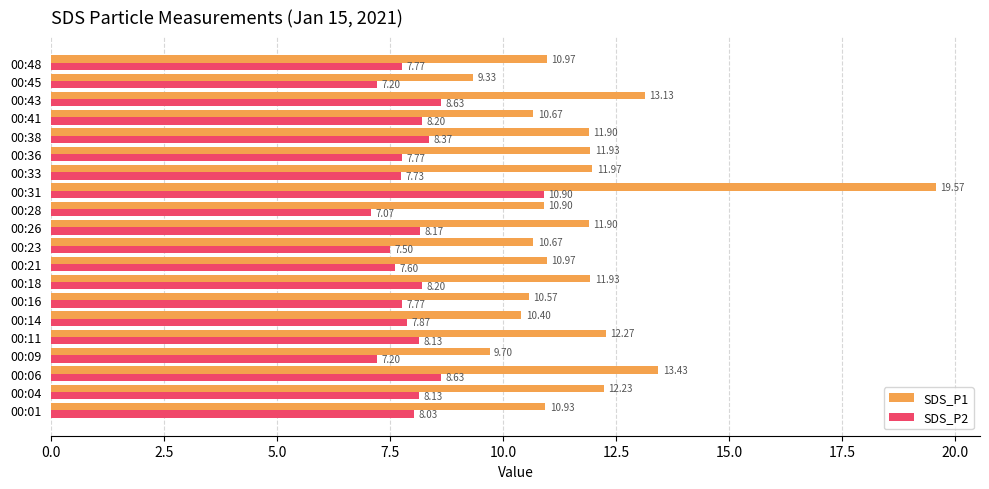

At how many categories does at least one series exceed 10?

18